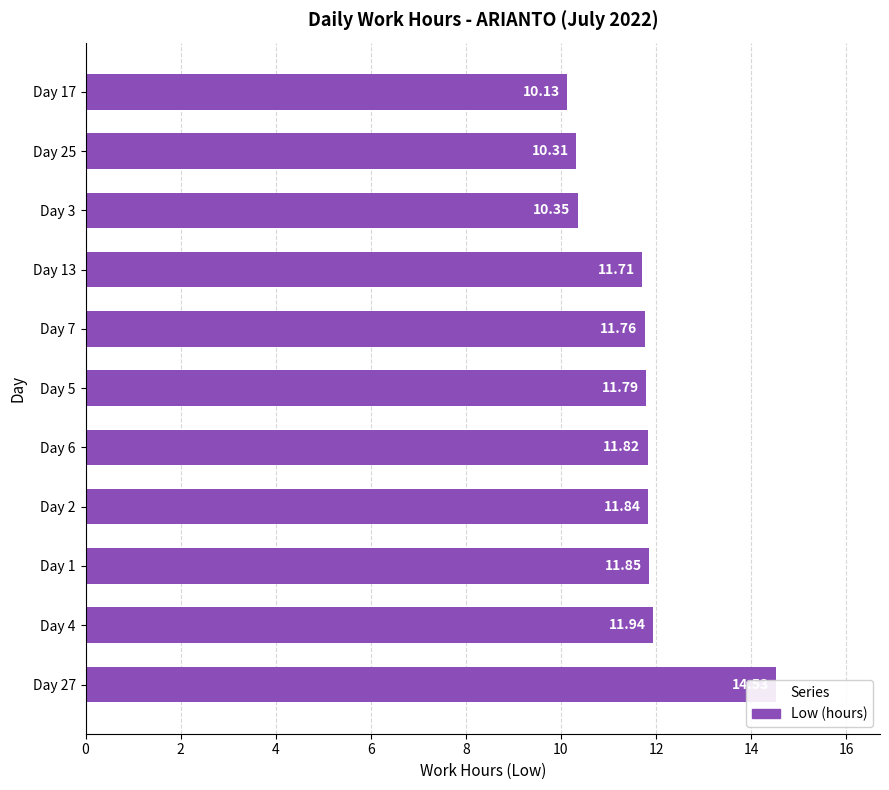

Reading right to left, what are all the values shown in this chart?

10.1	10.3	10.3	11.7	11.8	11.8	11.8	11.8	11.8	11.9	14.5